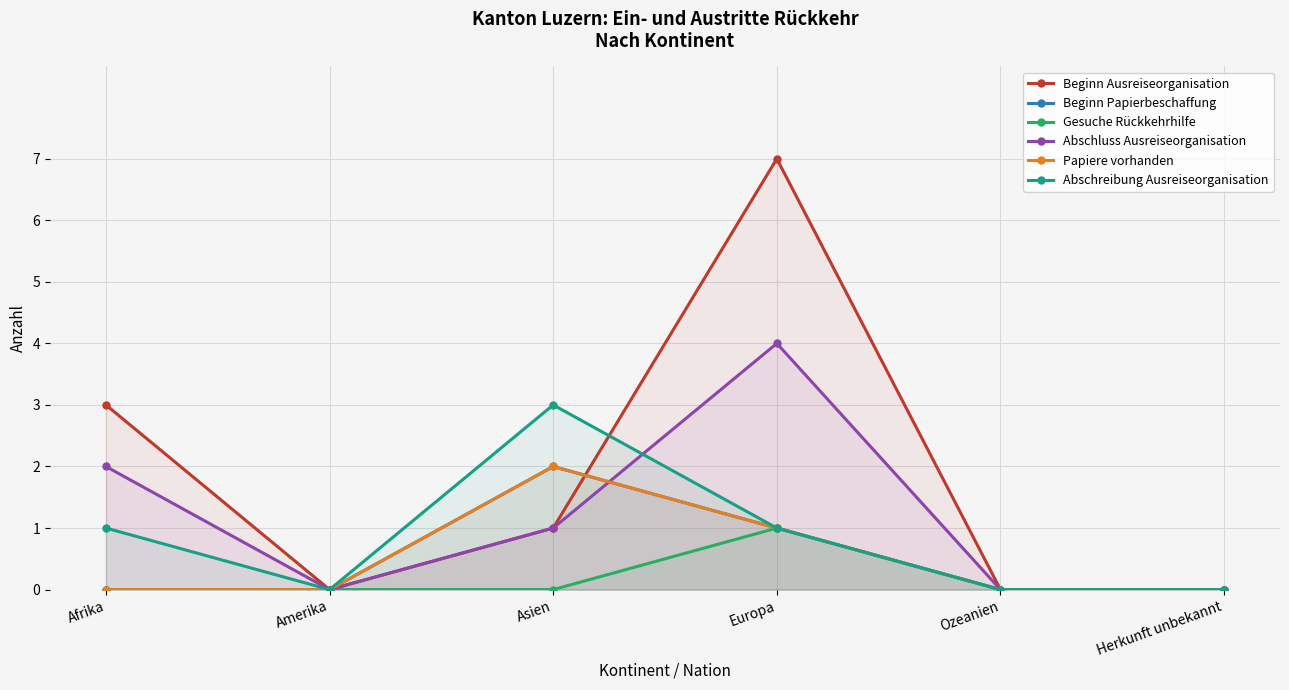

The Beginn Ausreiseorganisation series shows 4 at Herkunft unbekannt. True or false?

False